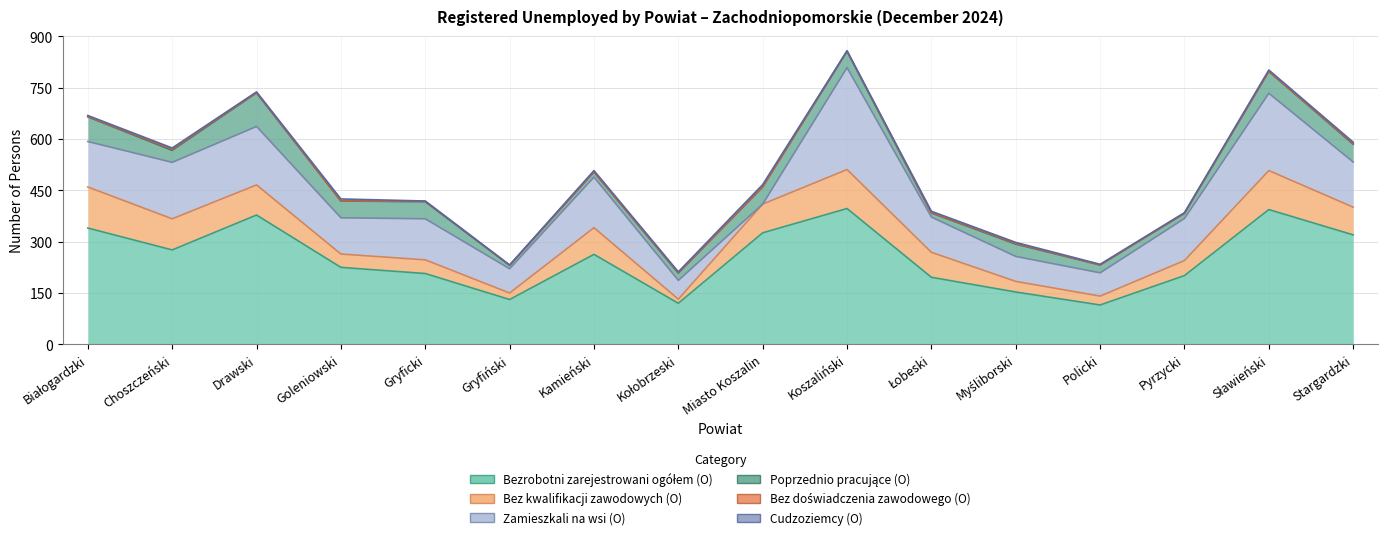

True or false: Bezrobotni zarejestrowani ogółem (O) and Bez doświadczenia zawodowego (O) cross at least once.

False